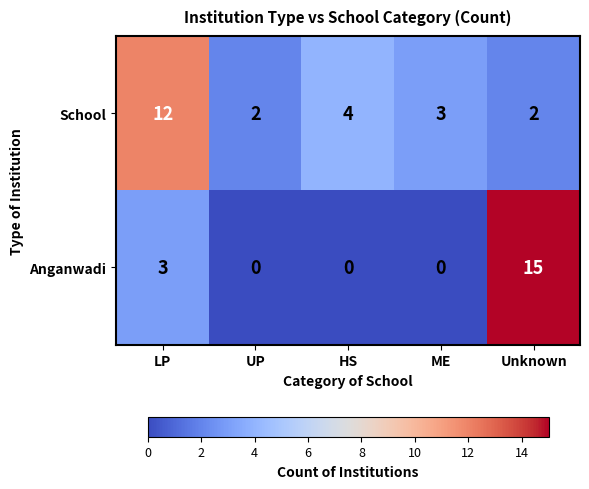

Which series has the largest total across all categories?

School